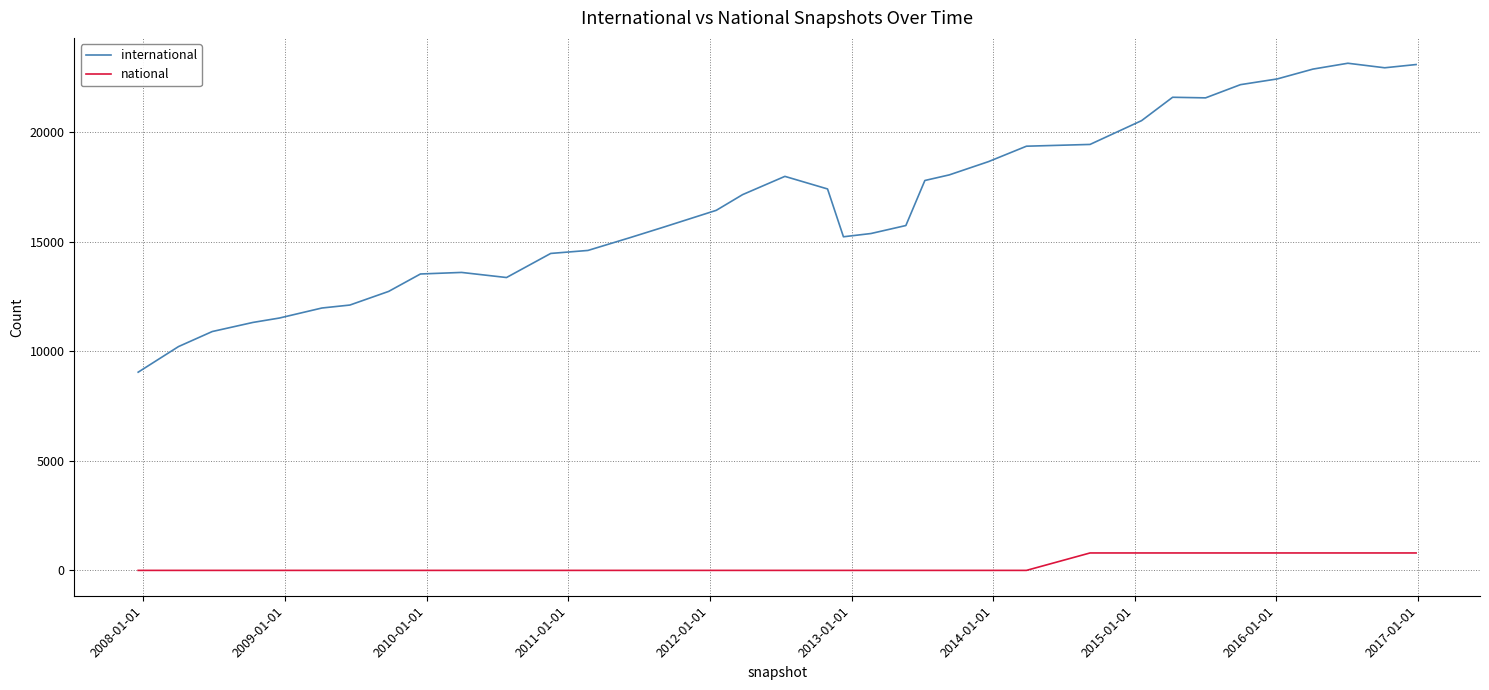

What is the difference between the maximum and second lowest values in the national series?

796